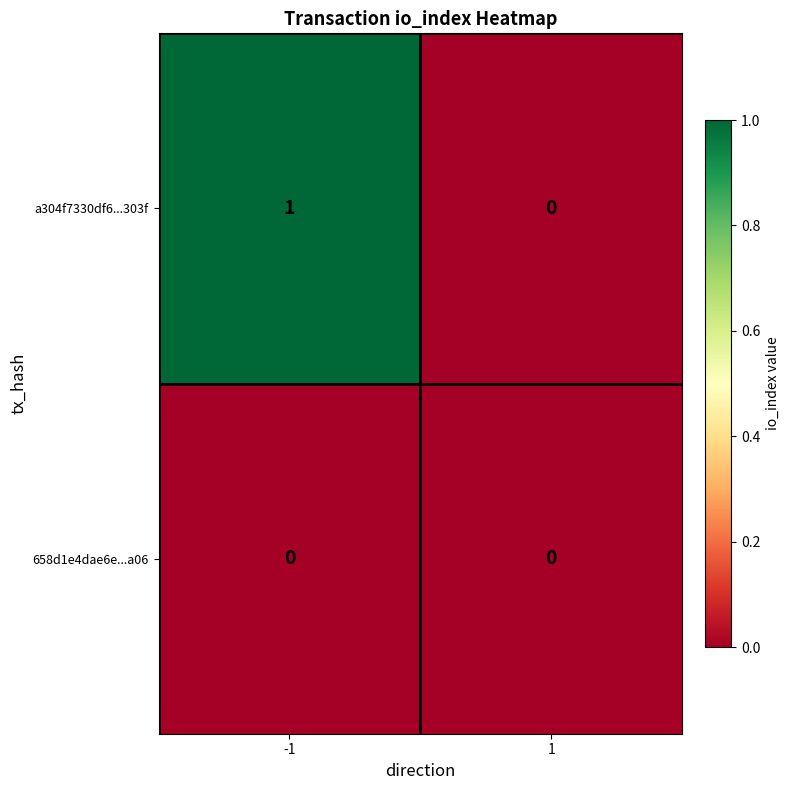

The a304f7330df6...303f series shows 1 at -1. True or false?

True